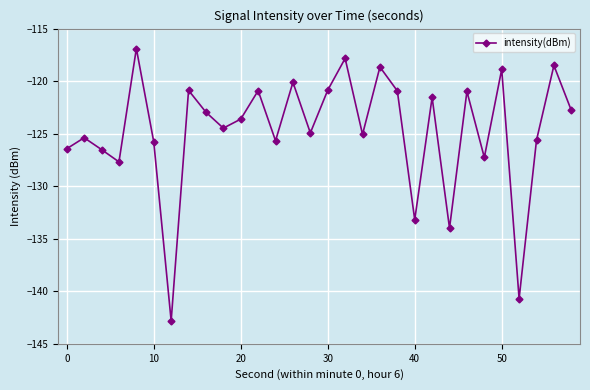

What is the difference between the second highest and minimum values?

25.0